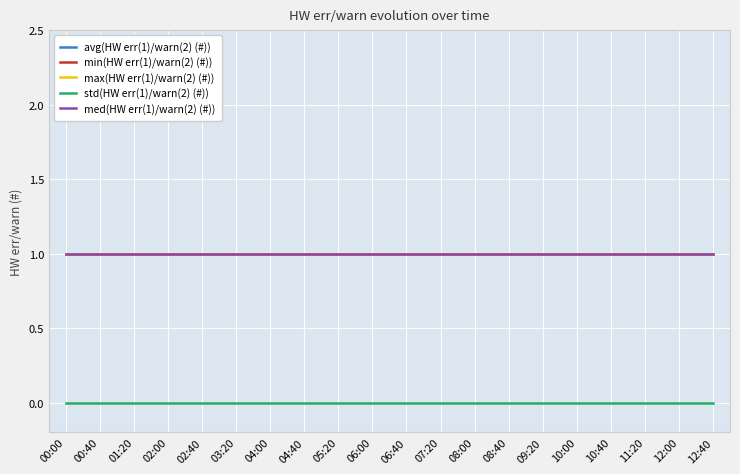

What is the lowest value of the min(HW err(1)/warn(2) (#)) series?

1